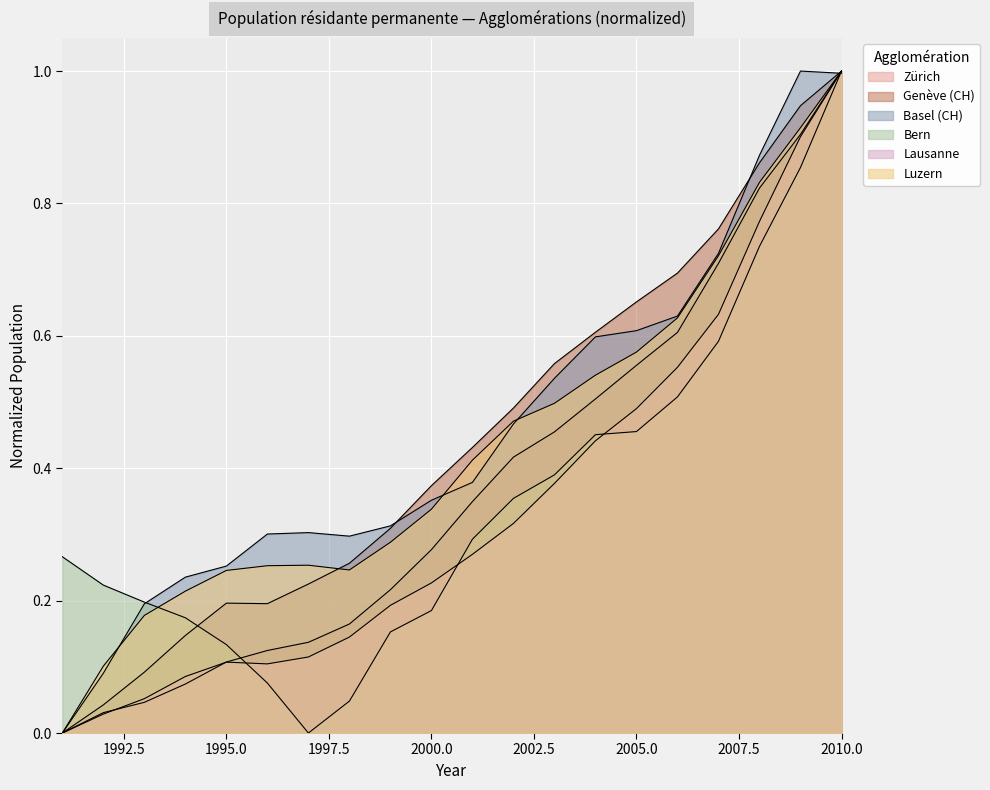

Rank the series at 2004 from lowest to highest value.

Lausanne, Bern, Zürich, Luzern, Basel (CH), Genève (CH)